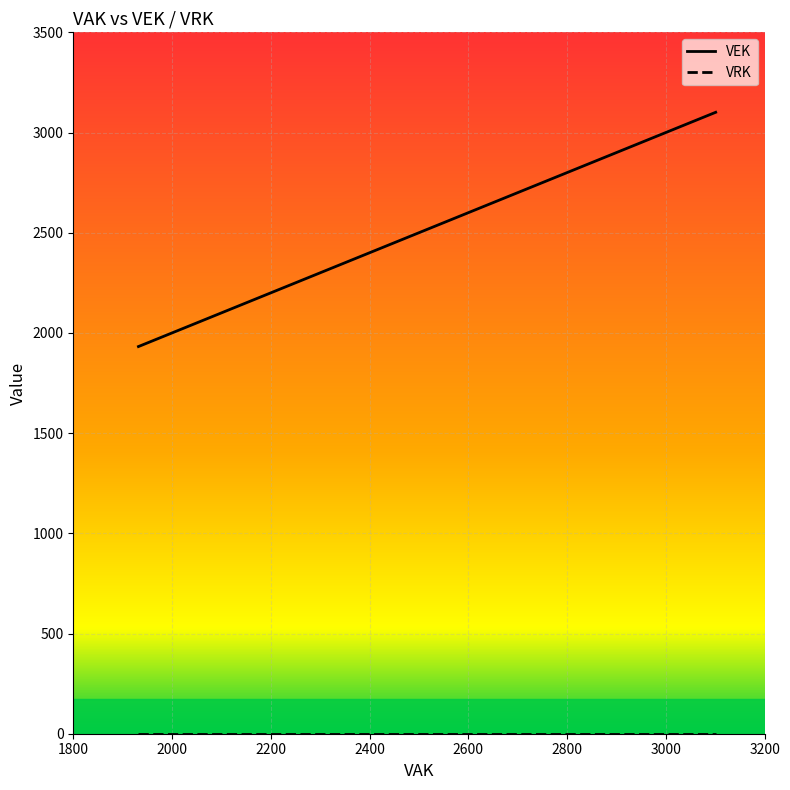

At which label does VEK first exceed 2304?

2741